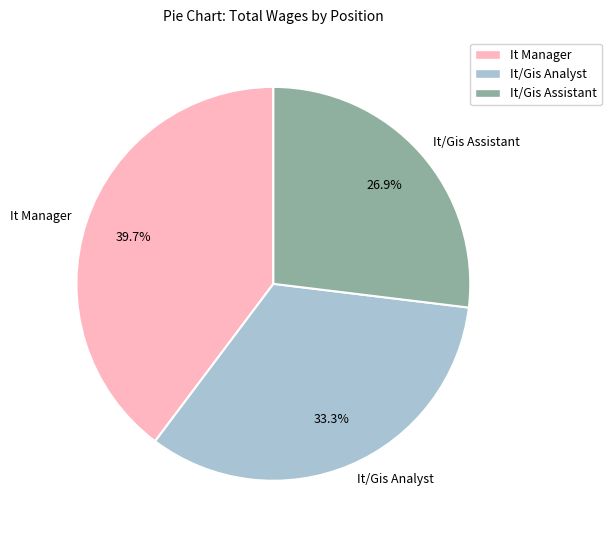

What percentage is the It/Gis Analyst slice, to the nearest percent?

33%